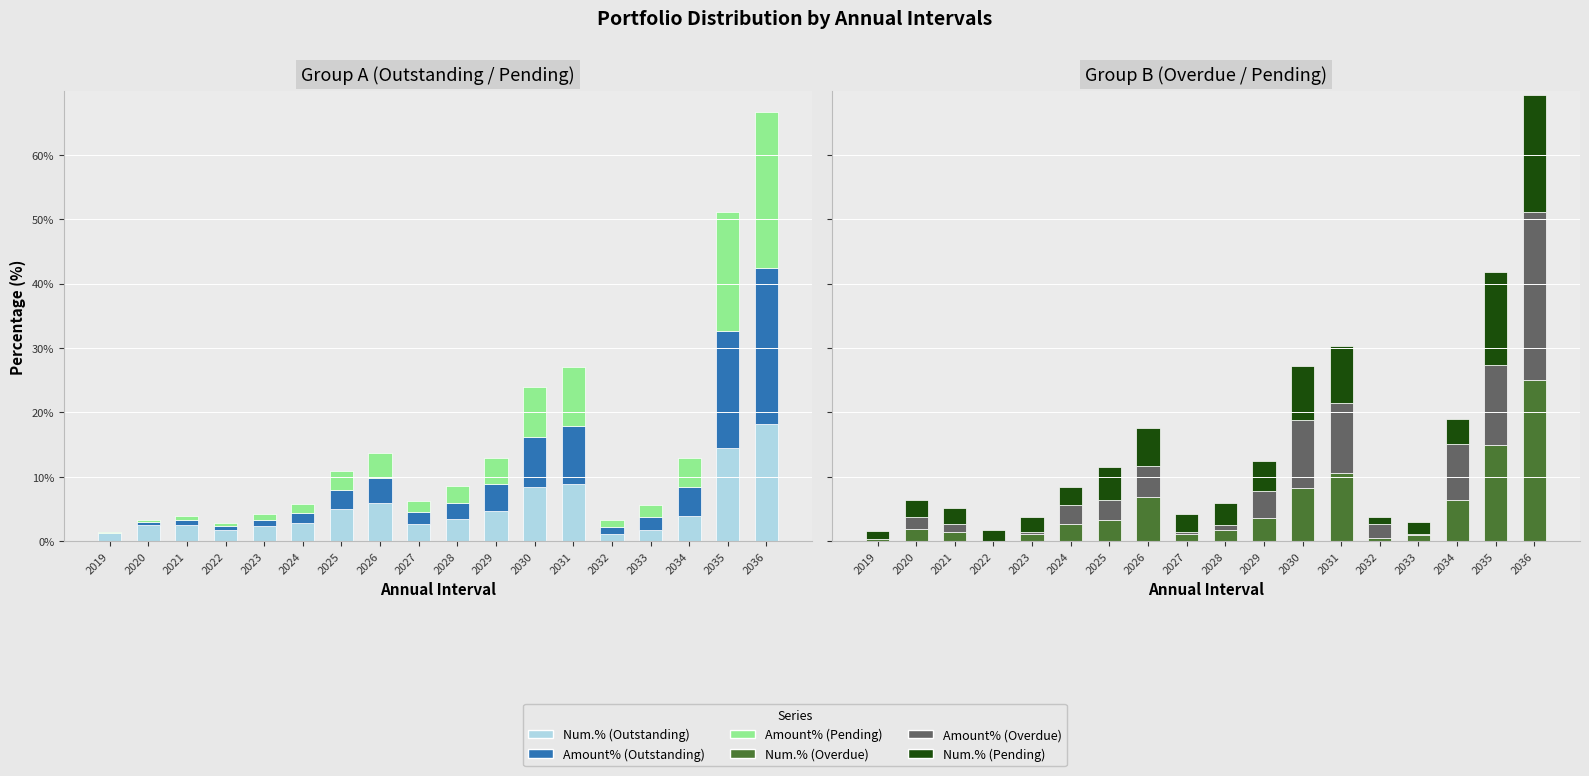

How many data points in Num.% (Outstanding) are less than 3?

9